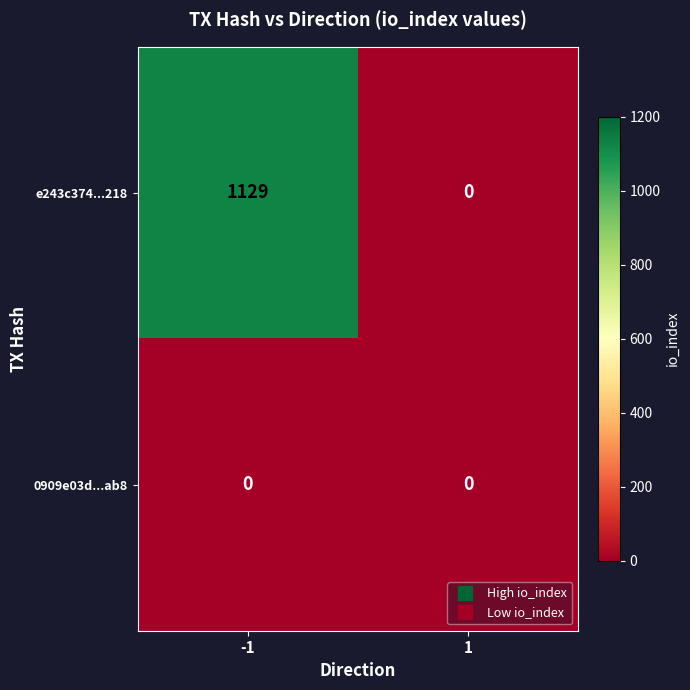

Reading left to right, what are all the values shown in this chart?

e243c374...218: 1129	0
0909e03d...ab8: 0	0